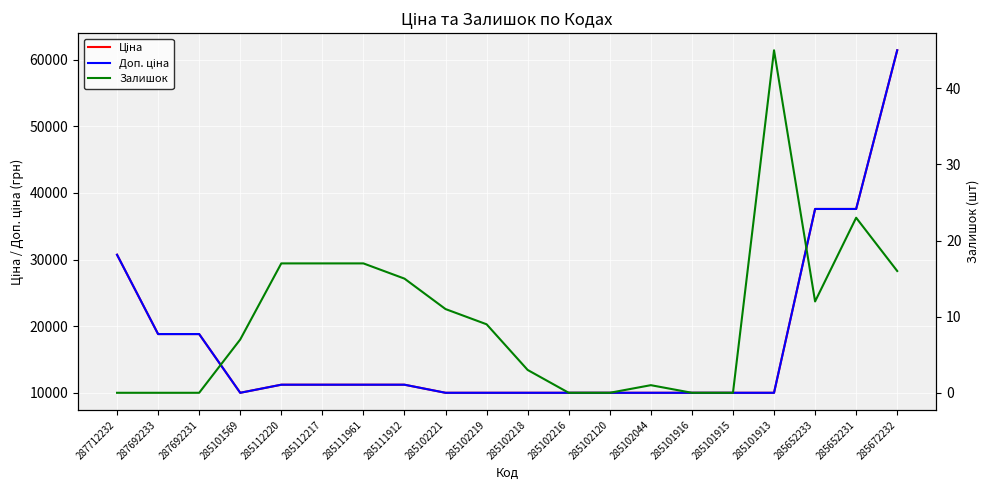

True or false: Залишок and Доп. ціна intersect in this chart.

False